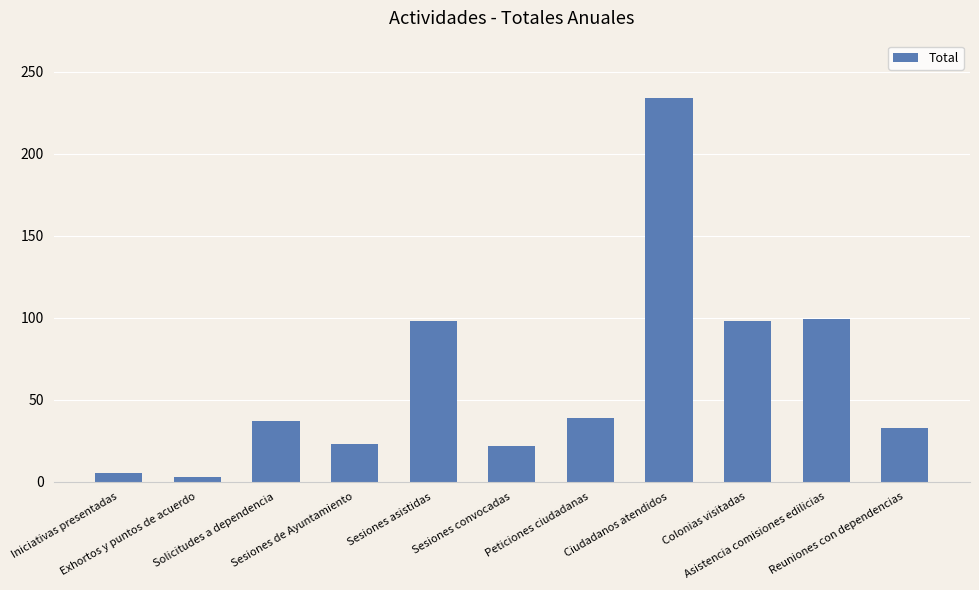

How many series are shown in this chart?

1